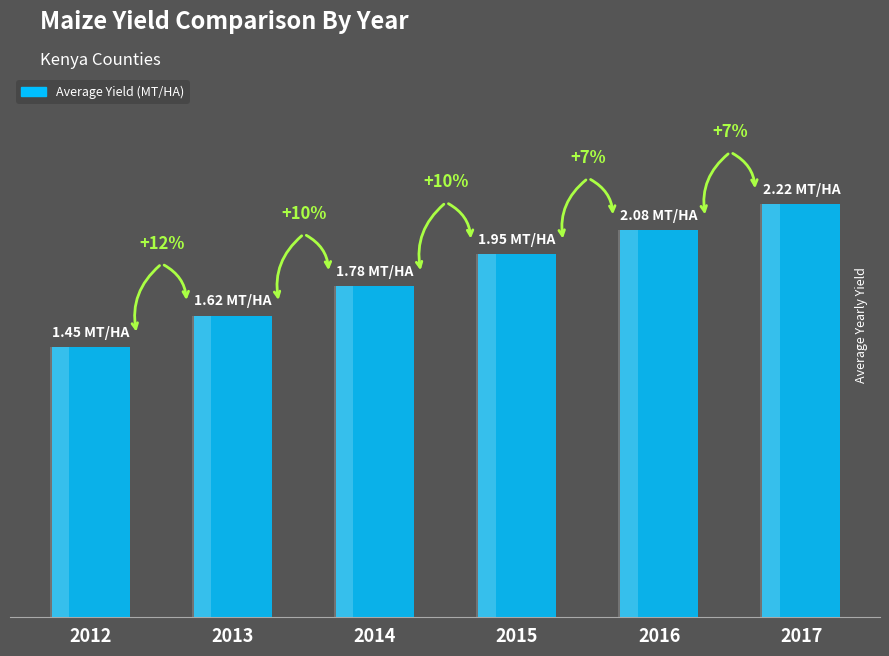

What is the value of the 5th bar from the left?

2.1